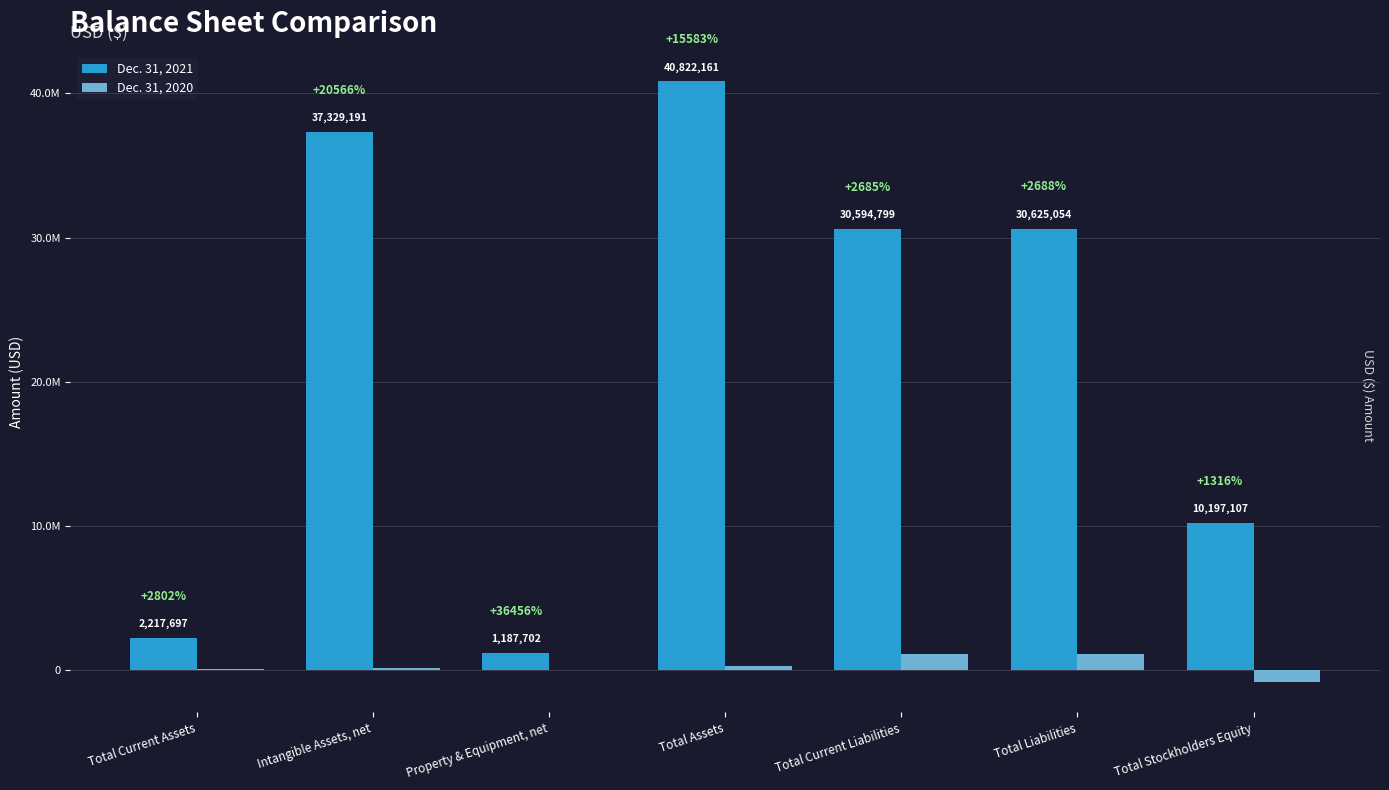

What is the difference between the second highest and minimum values in the Dec. 31, 2020 series?

1936846